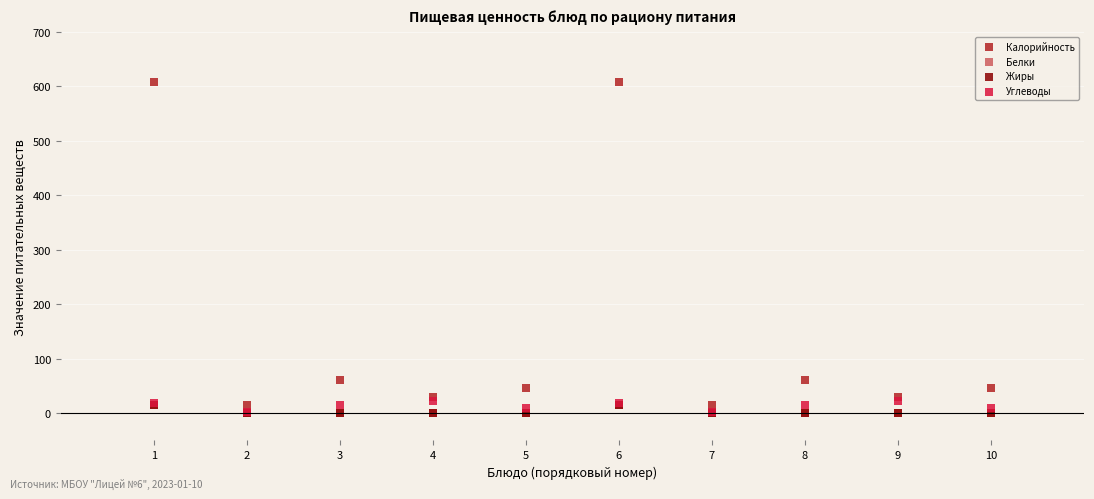

What are all the series names shown in the legend?

Калорийность, Белки, Жиры, Углеводы